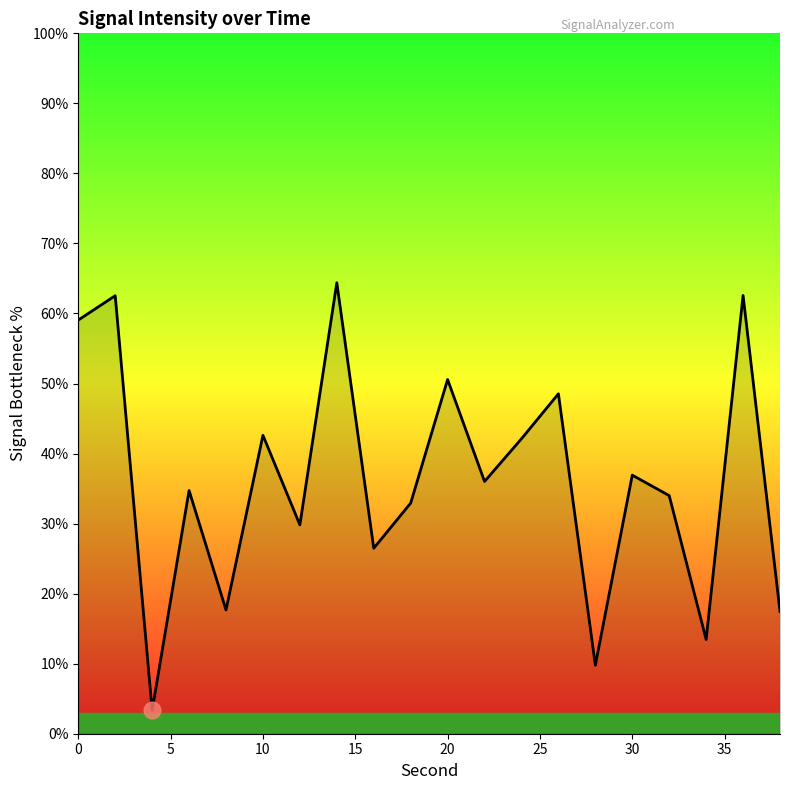

What is the smallest value displayed?

3.3